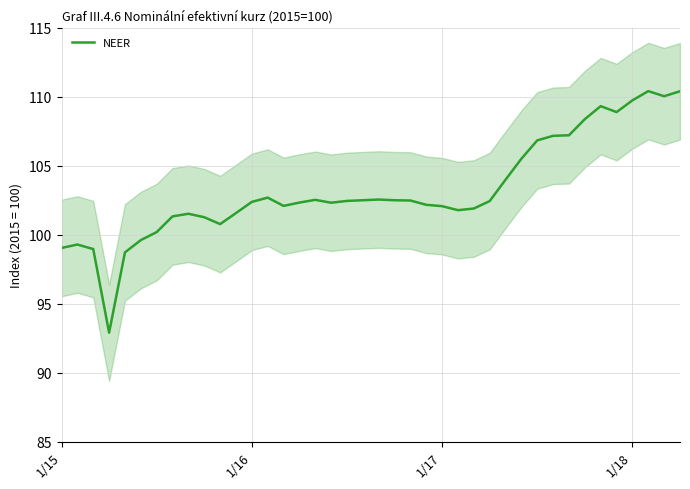

Reading left to right, list all the values displayed in this chart.

99.0	99.3	99.0	92.9	98.7	99.6	100.2	101.3	101.5	101.3	100.8	101.6	102.4	102.7	102.1	102.3	102.5	102.3	102.5	102.5	102.6	102.5	102.5	102.2	102.1	101.8	101.9	102.5	104.0	105.5	106.8	107.2	107.2	108.4	109.3	108.9	109.8	110.4	110.0	110.4